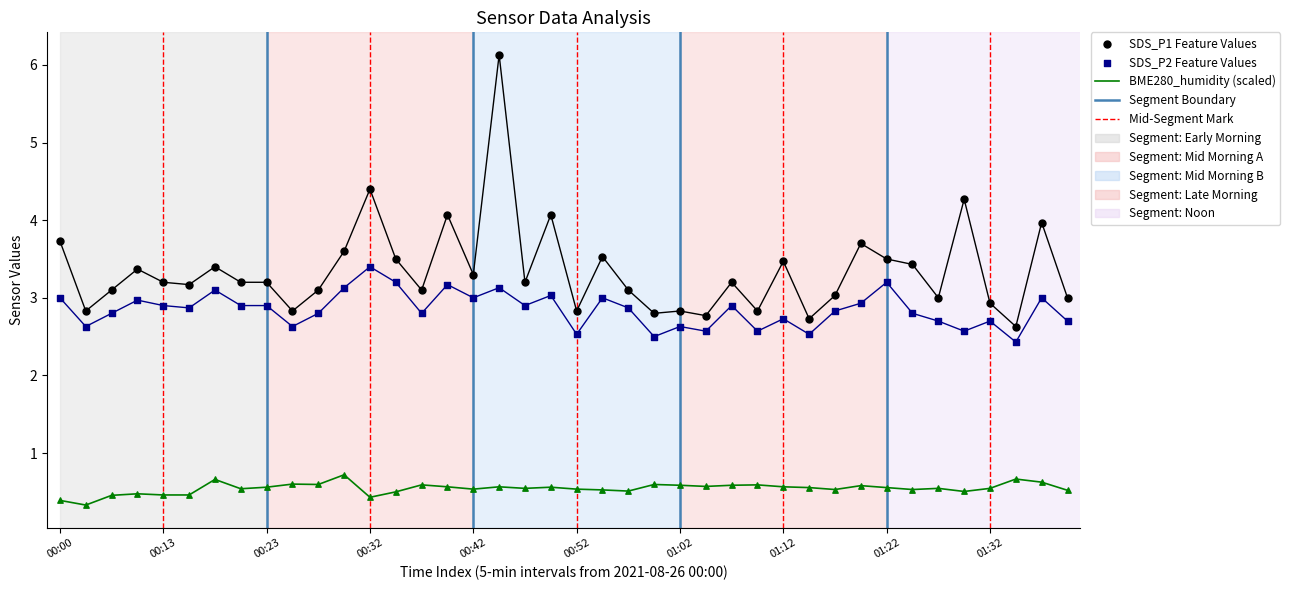

Is the value of BME280_humidity (scaled) at 00:13 greater than the value of SDS_P1 Feature Values at 39?

No